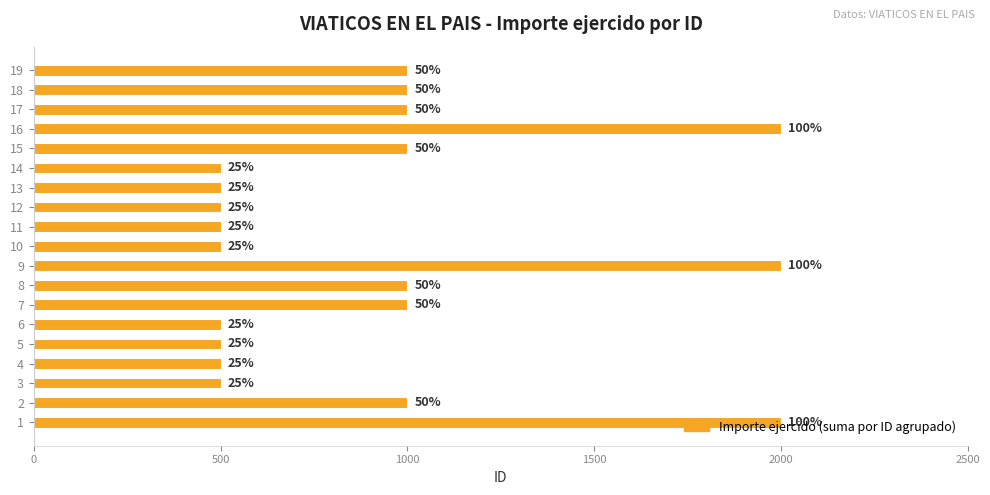

How many bars are there in total?

19